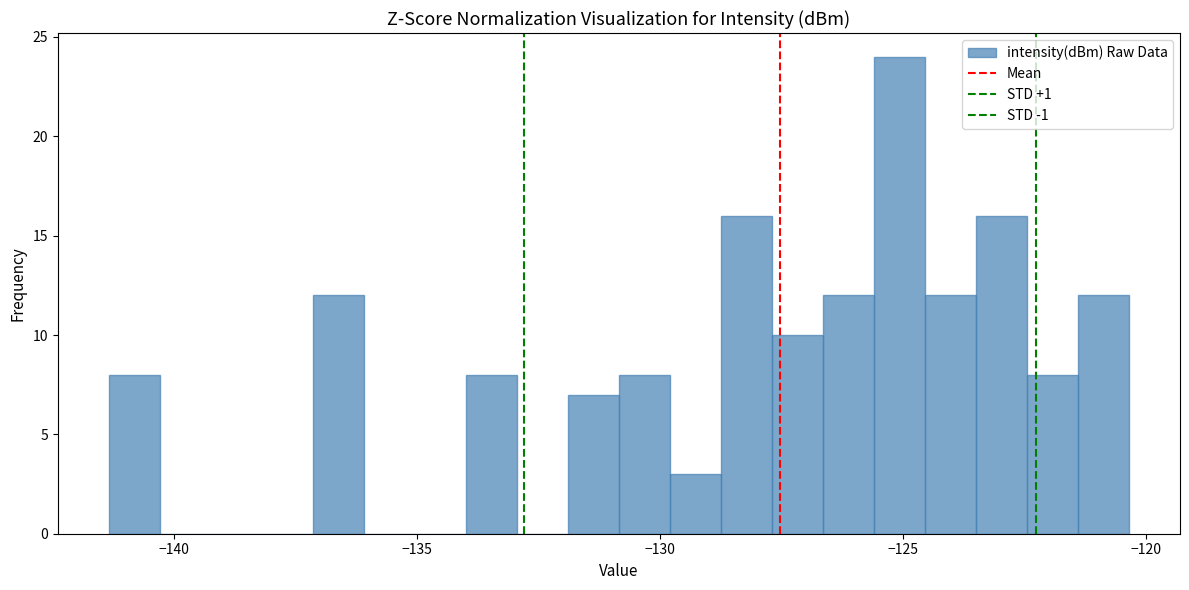

Around what value on the x-axis is the tallest bar? Give the approximate position of its centre, as read against the axis.

-125.0